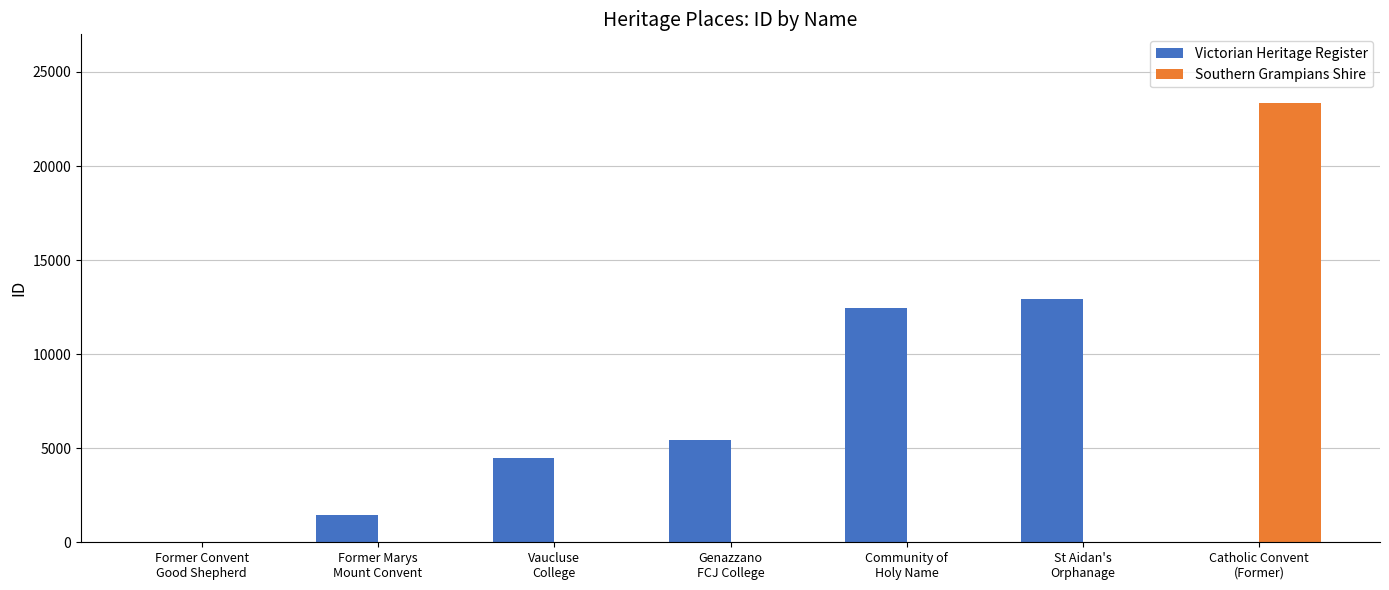

Which series has the largest total across all categories?

Victorian Heritage Register